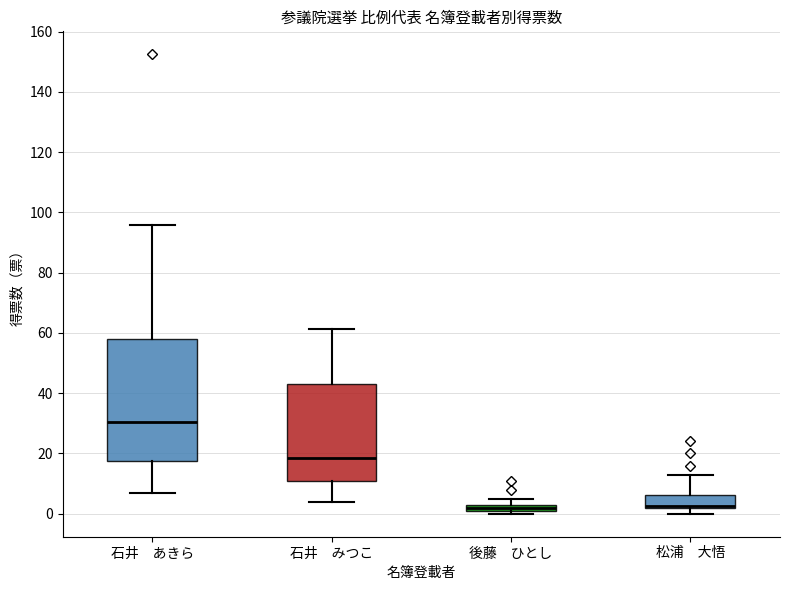

Comparing the boxes themselves (not the whiskers), which one is the tallest?

石井 あきら